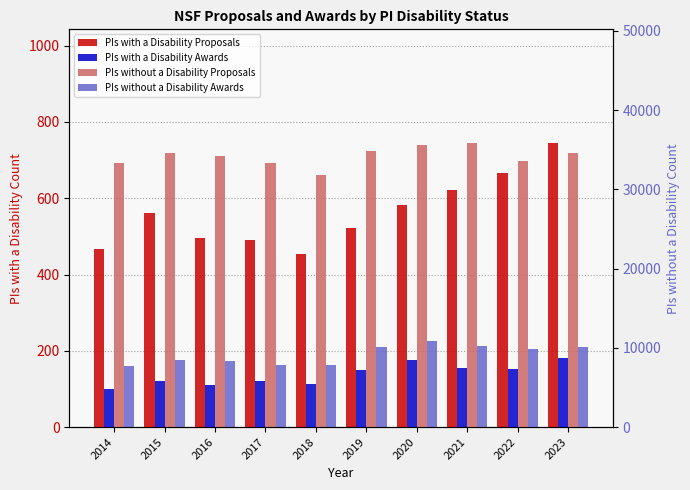

What is the sum of the PIs without a Disability Proposals values at 2017 and 2021?

69143